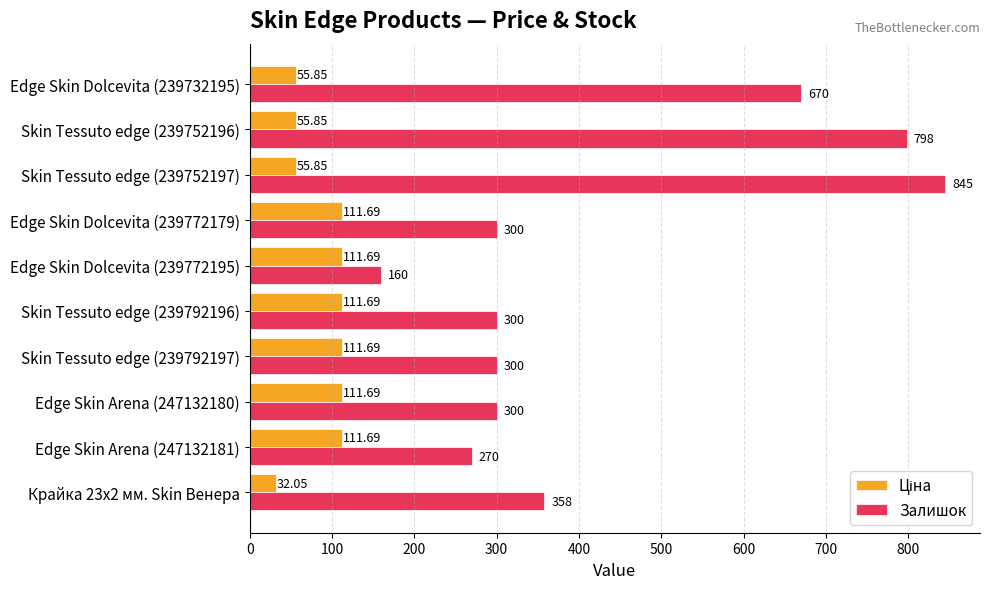

At how many categories does at least one series exceed 397?

3